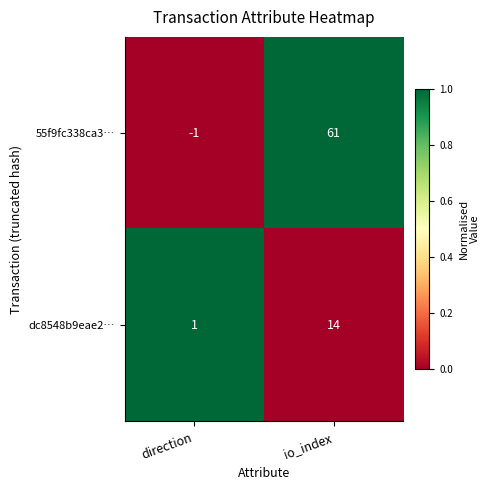

Which series has the widest spread of values?

55f9fc338ca3…